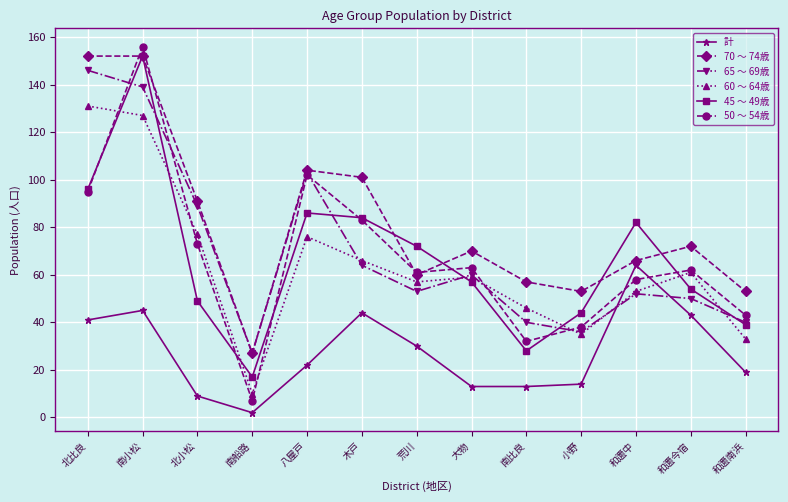

What is the spread (max minus min) of values at 木戸?

57